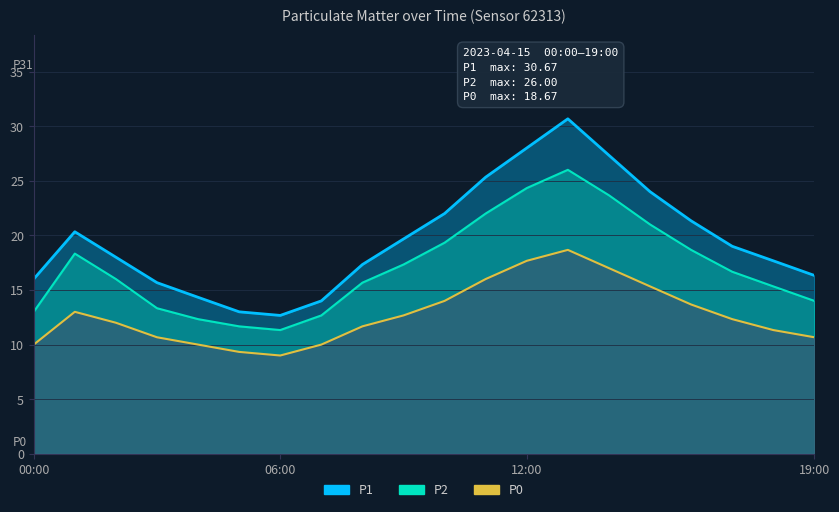

What is the difference between the second highest and second lowest values in the P1 series?

15.0